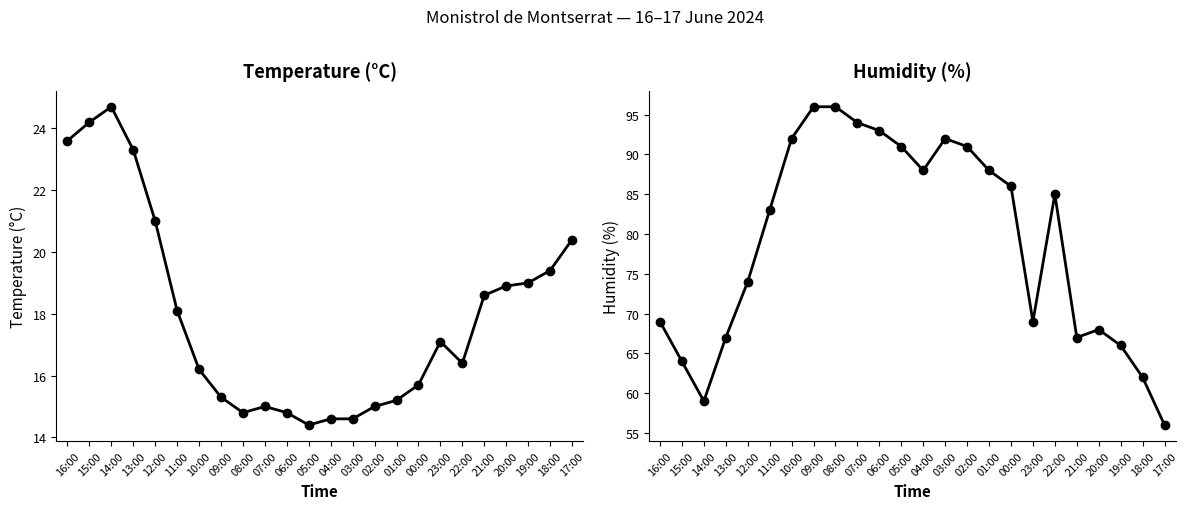

List the series in order of their peak value, highest first.

Humidity (%), Temperature (°C)